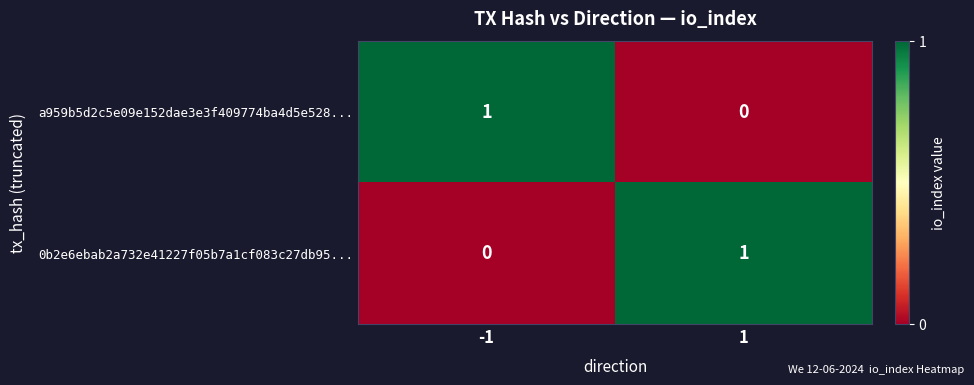

At -1, list the series in order from smallest to largest.

0b2e6ebab2a732e41227f05b7a1cf083c27db95..., a959b5d2c5e09e152dae3e3f409774ba4d5e528...